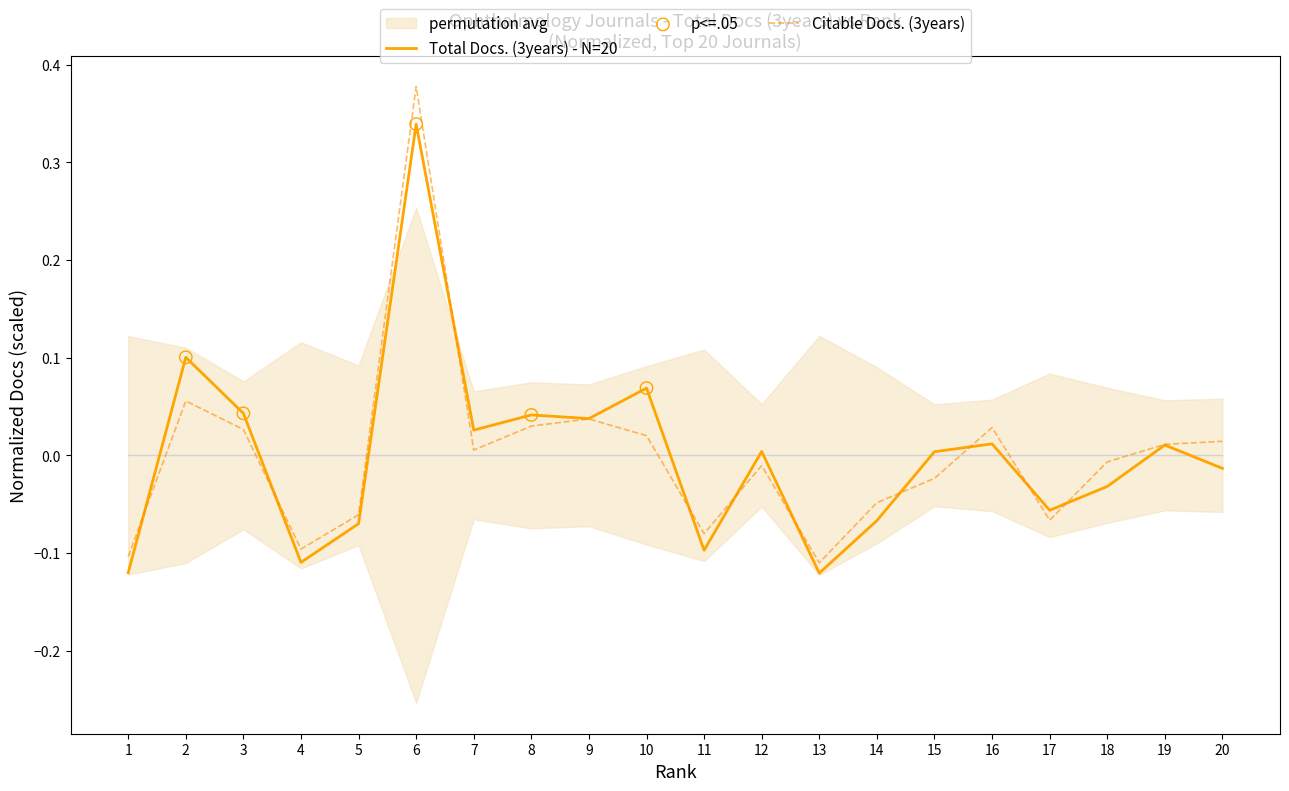

At how many categories does at least one series exceed 0?

12